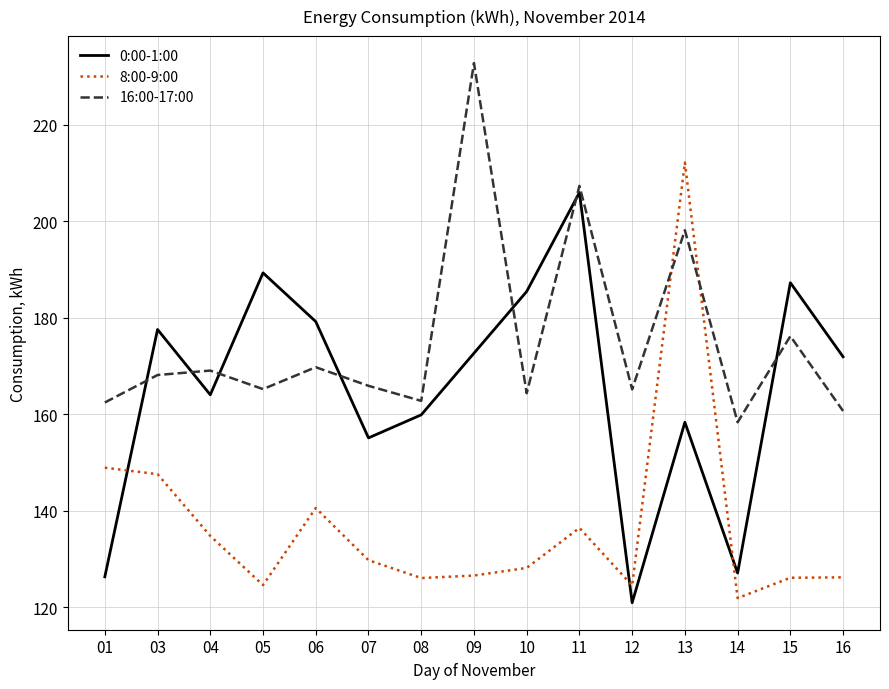

At which label does 16:00-17:00 reach its peak?

09